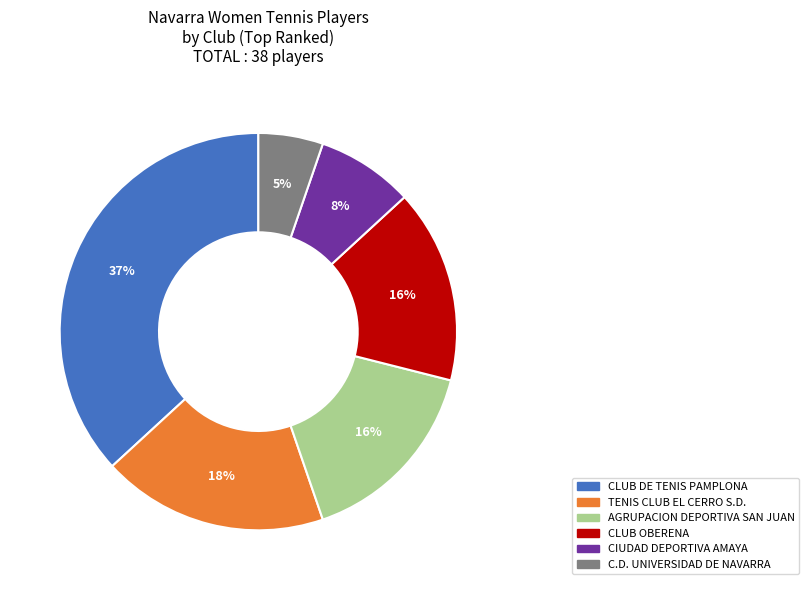

To the nearest percent, what percentage of the pie is CLUB OBERENA?

16%